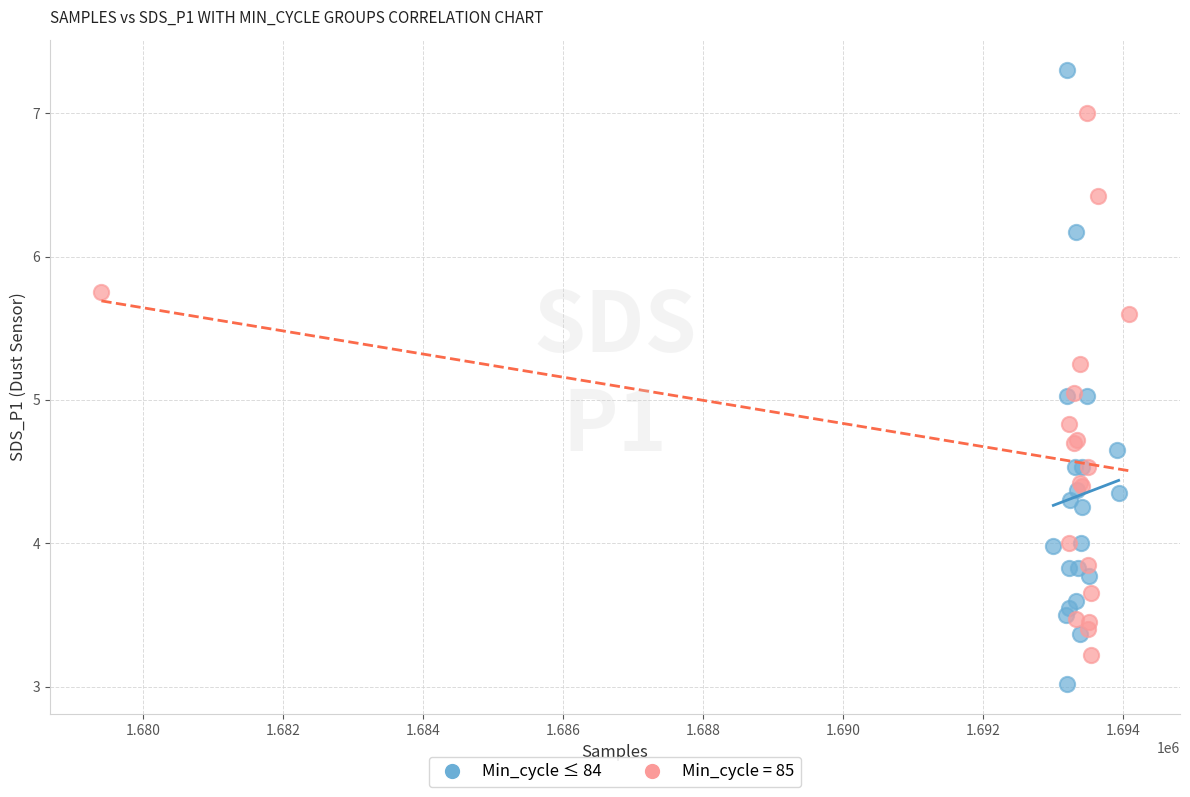

Which series contains the highest Y value?

Min_cycle ≤ 84